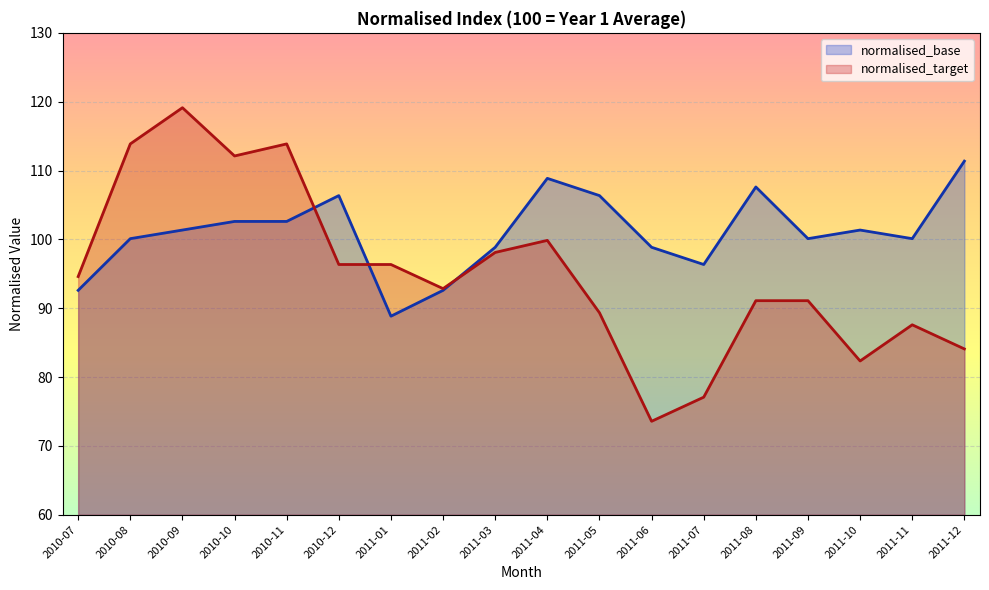

At which category does normalised_target reach its first local peak?

2010-09